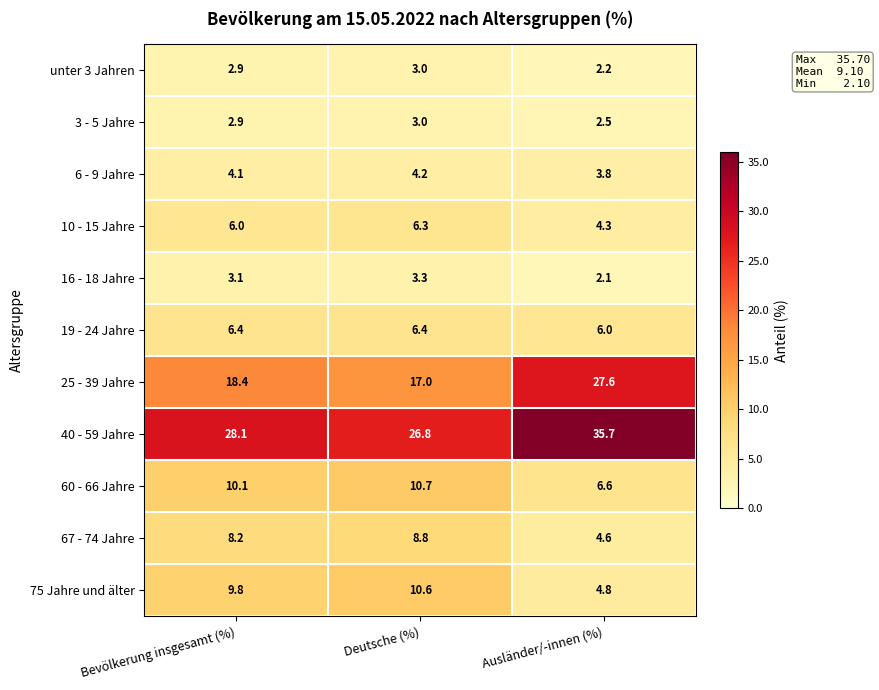

What is the total value across all series at Deutsche (%)?

100.1